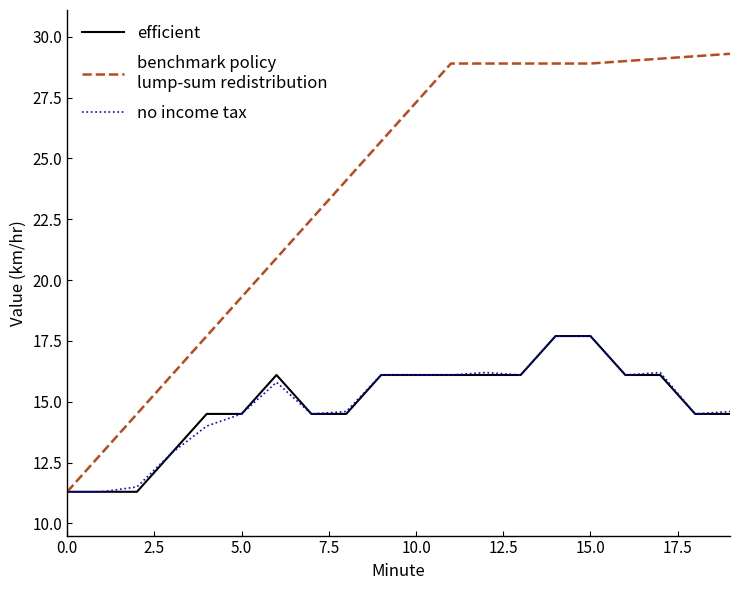

What is the smallest value displayed?

11.3